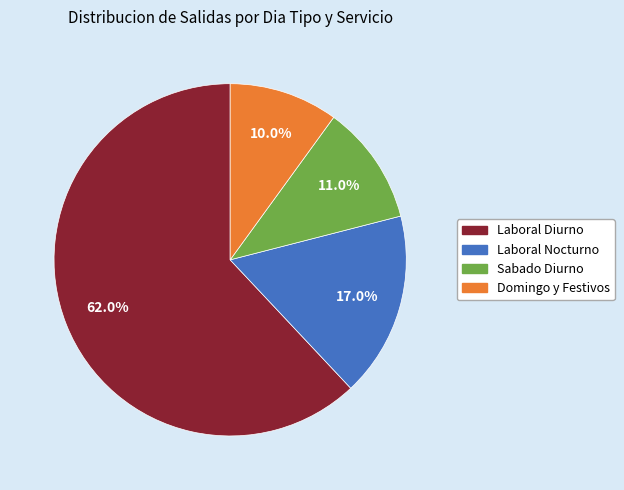

Rank the categories by value from lowest to highest.

Domingo y Festivos, Sabado Diurno, Laboral Nocturno, Laboral Diurno